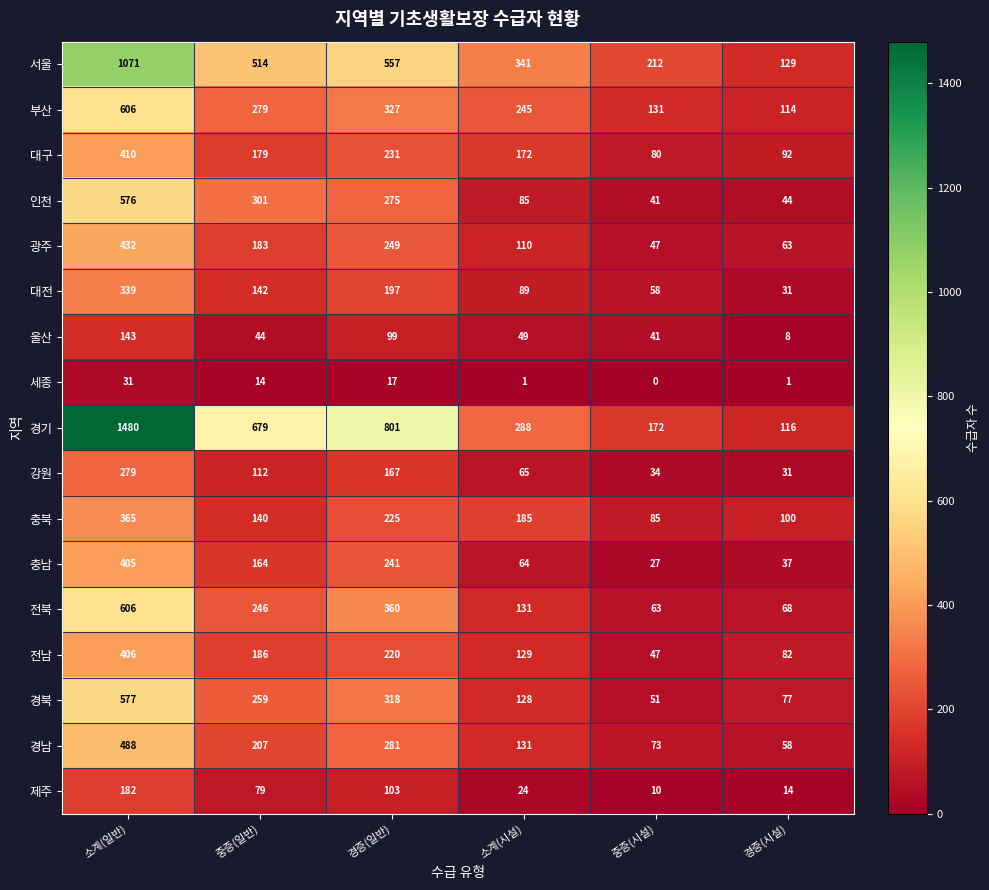

What is the spread (max minus min) of values at 중증(일반)?

665